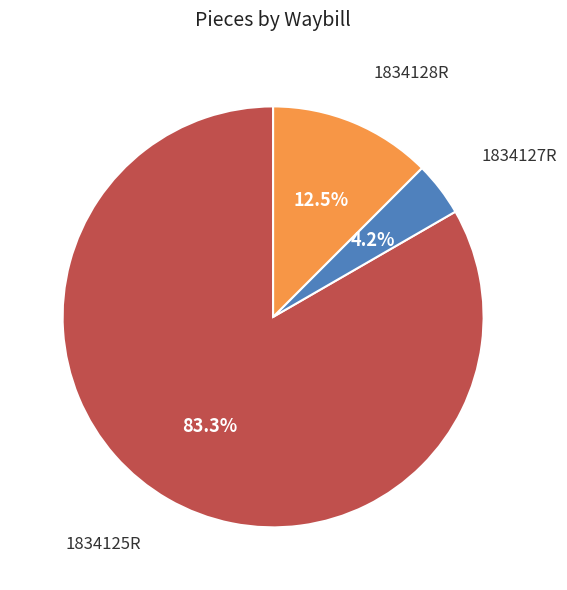

How many slices are in this pie chart?

3